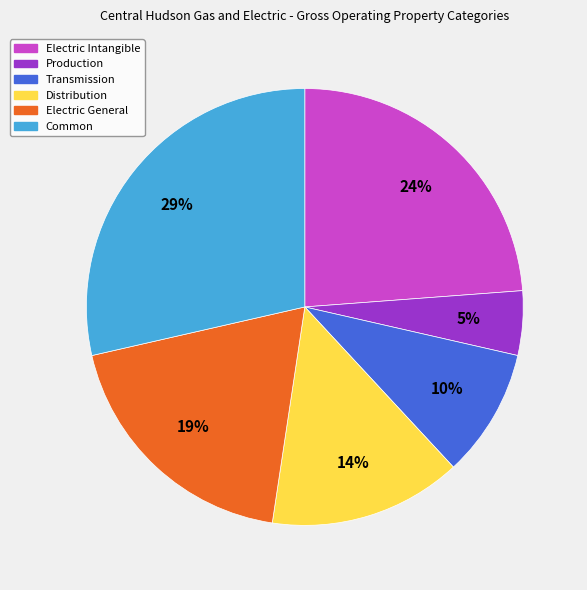

Count the number of slices in the pie.

6